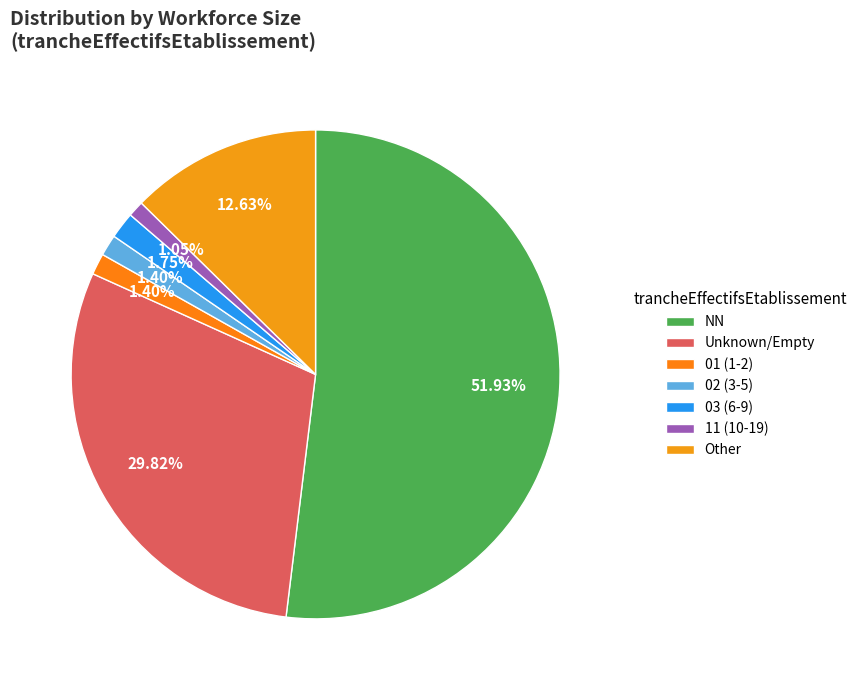

True or false: NN accounts for 58% of the total.

False